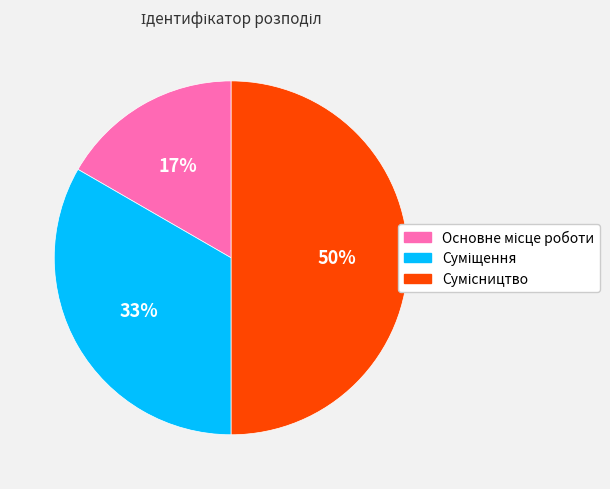

To the nearest percent, what is the difference between the largest and smallest slice percentages?

33%